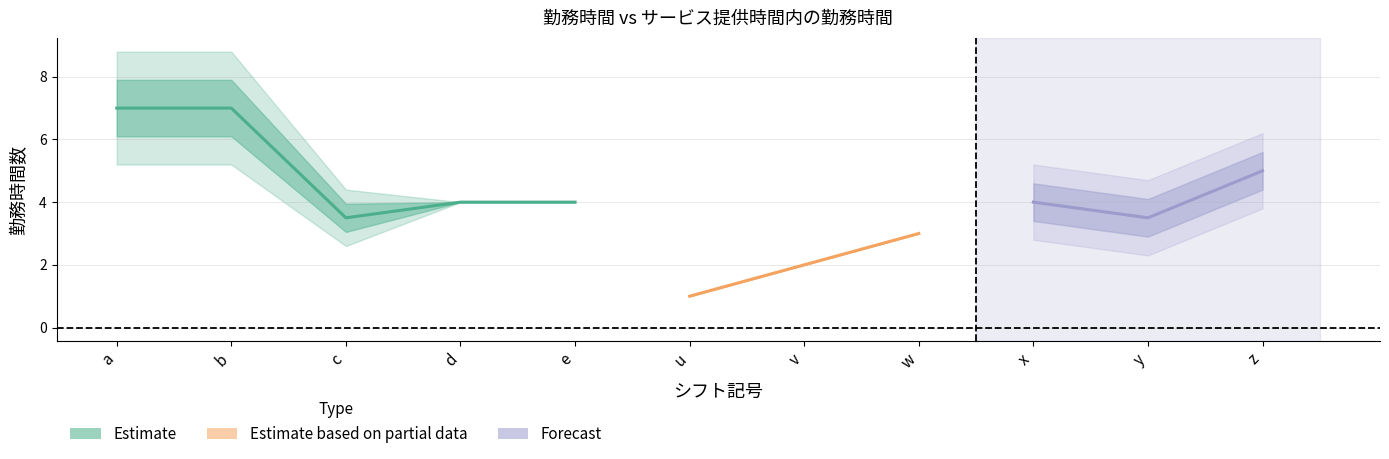

What is the lowest value of the サービス提供時間内の勤務時間 series?

1.0